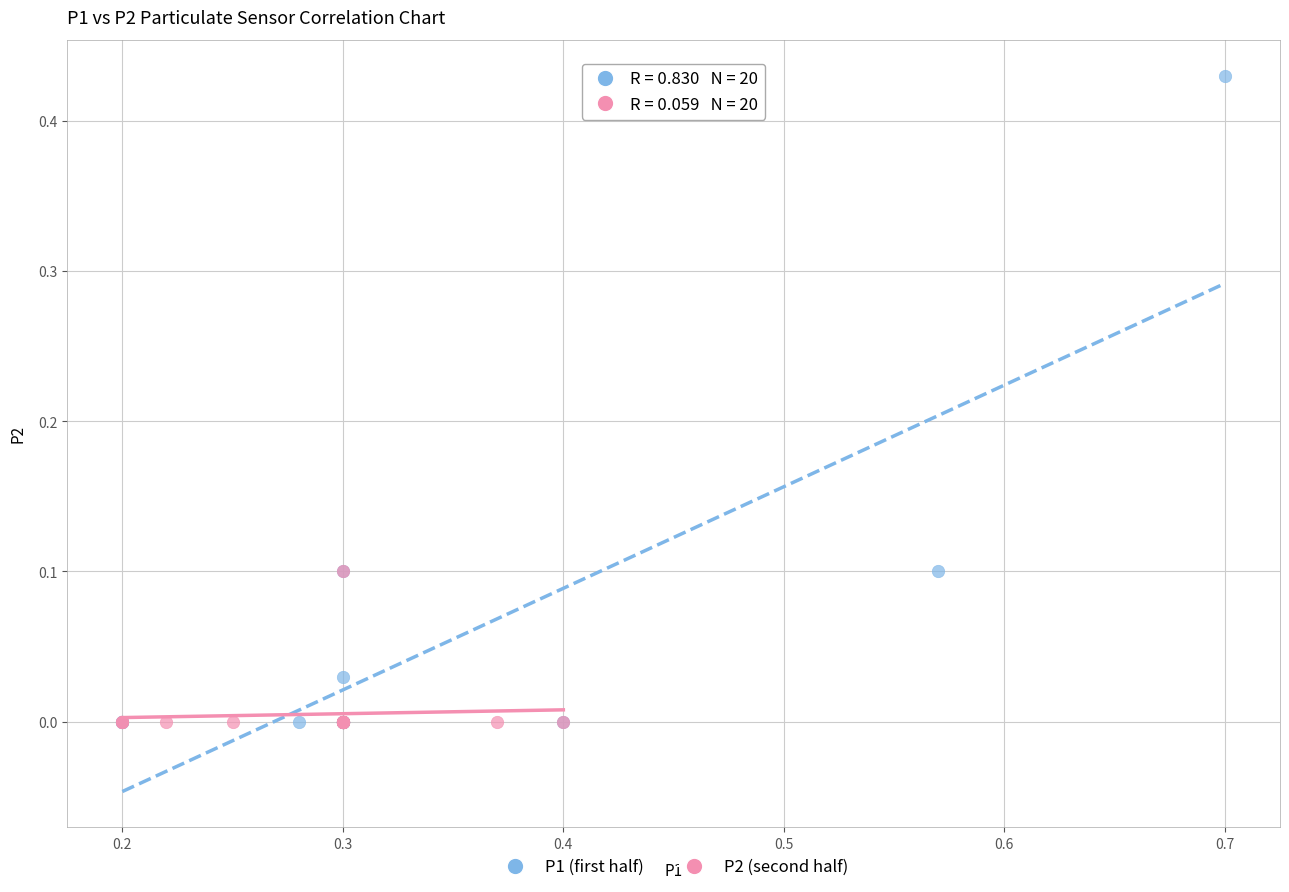

Which series has the widest spread of Y values?

P1 (first half)